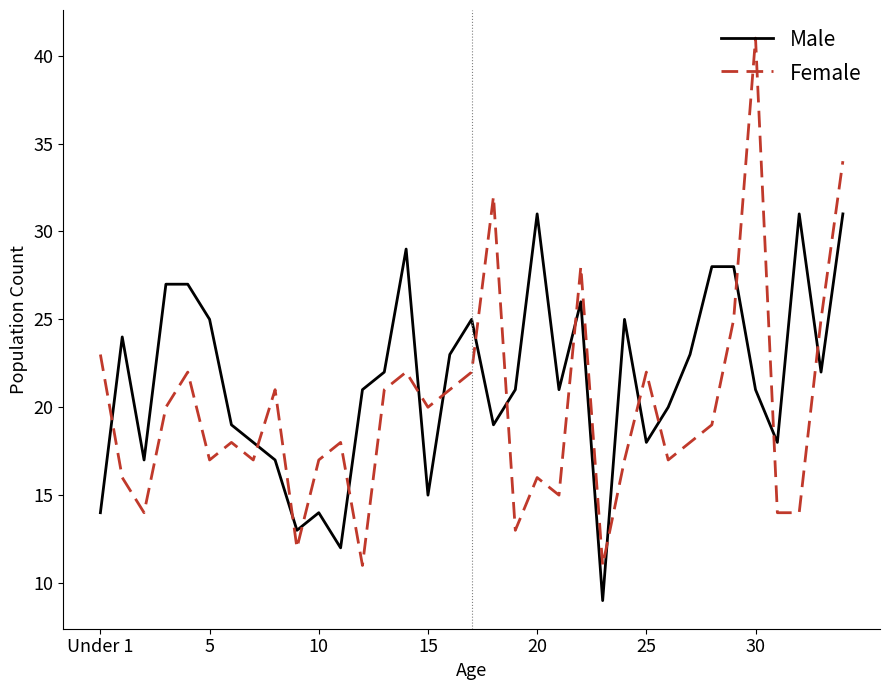

True or false: Female and Male intersect in this chart.

True